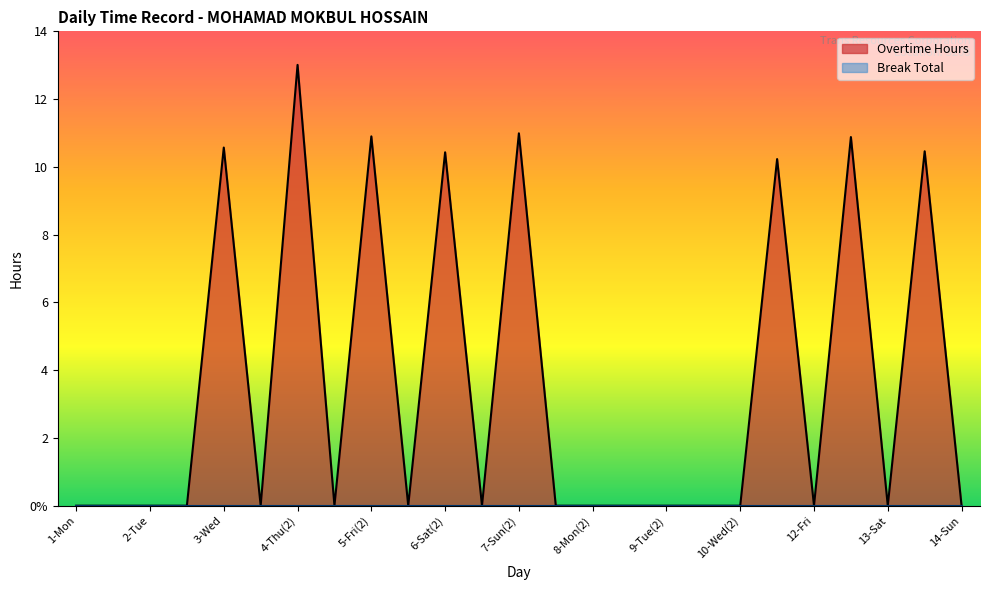

At which category does the data reach its first local peak?

3-Wed